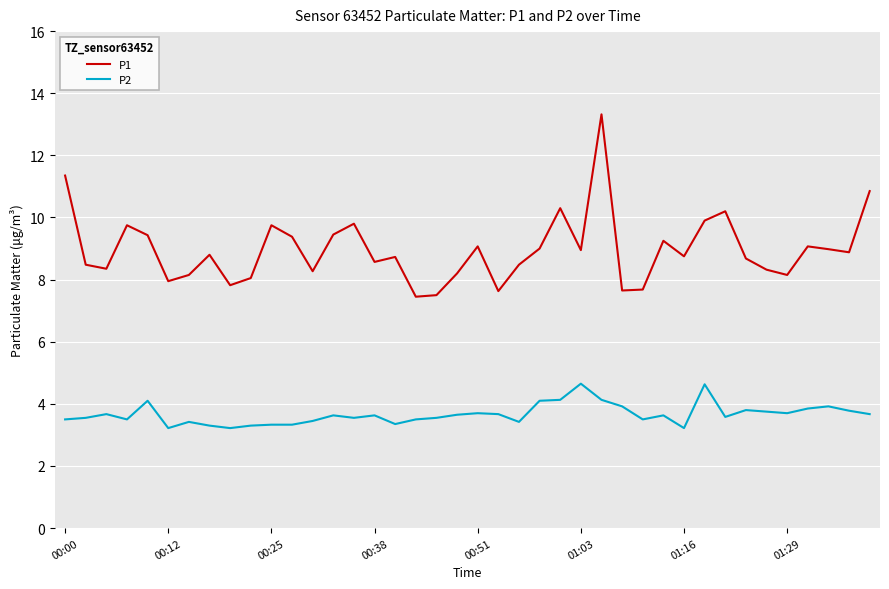

How many series are shown in this chart?

2